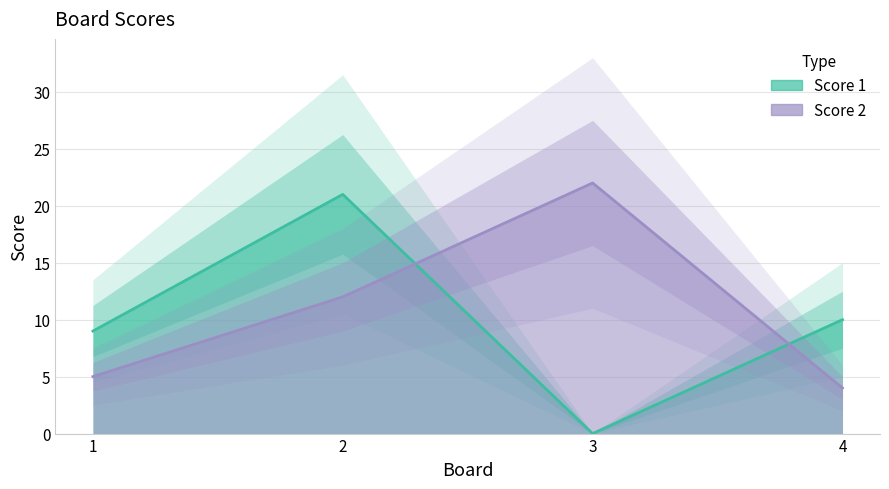

After their last crossing, which series has the higher values: Score 2 or Score 1?

Score 1